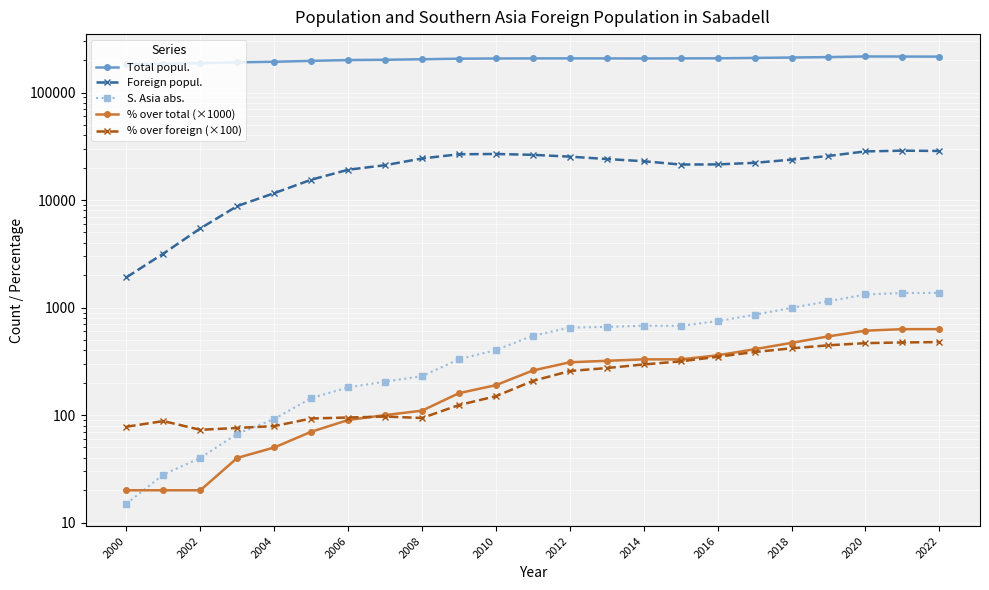

True or false: Foreign popul. and S. Asia abs. cross at least once.

False